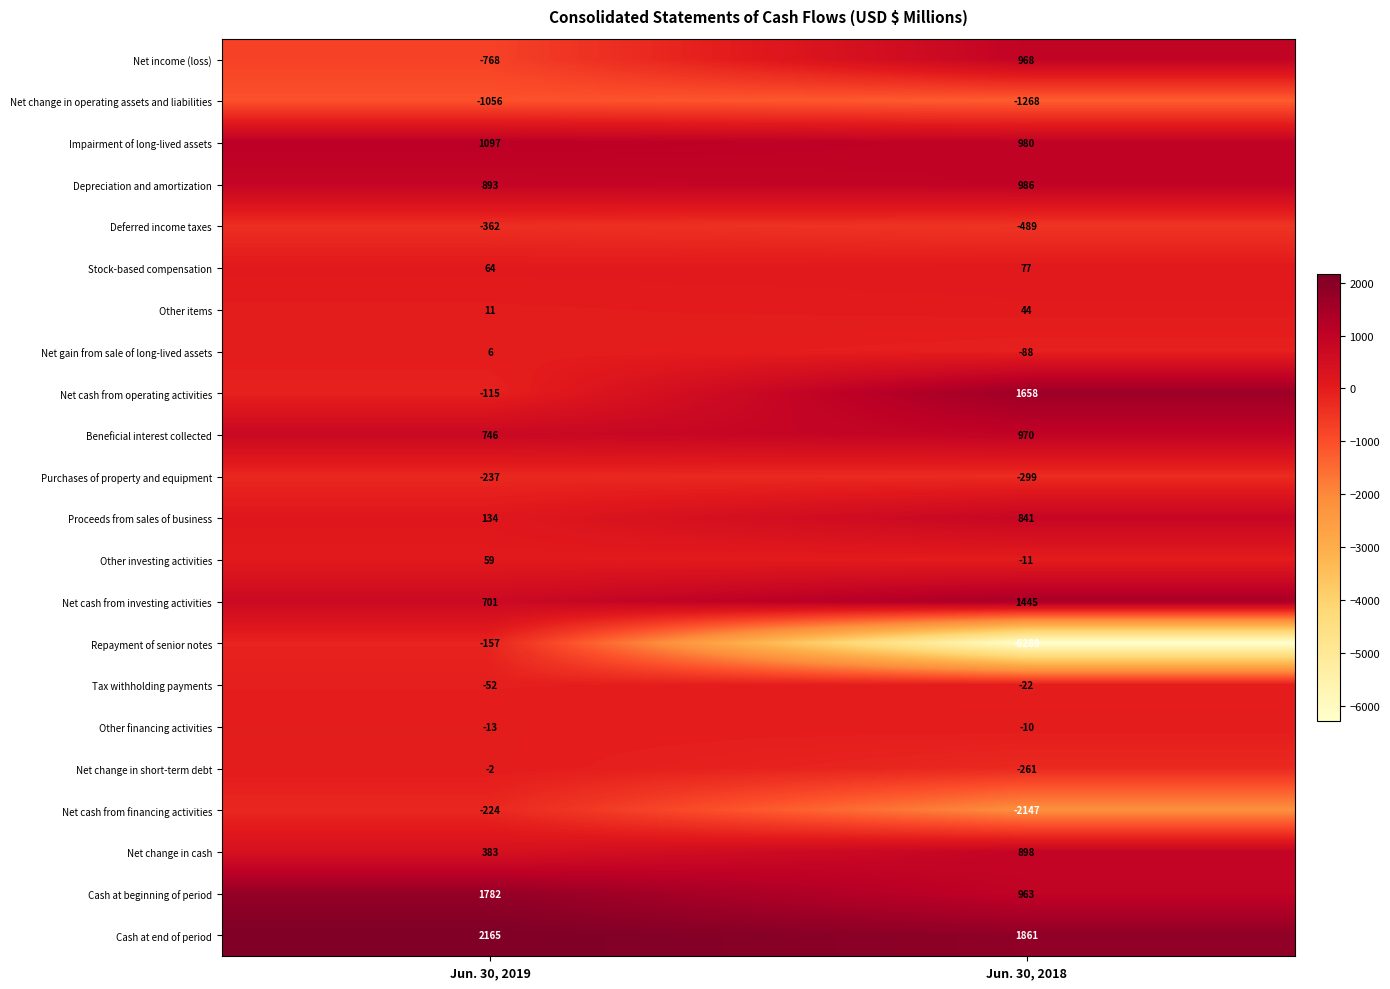

The value of Proceeds from sales of business at Jun. 30, 2019 is 41. True or false?

False